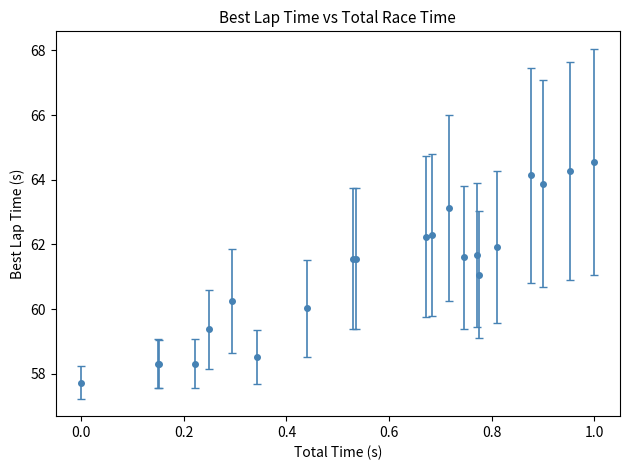

What is the value of the 18th point from the left?

64.1